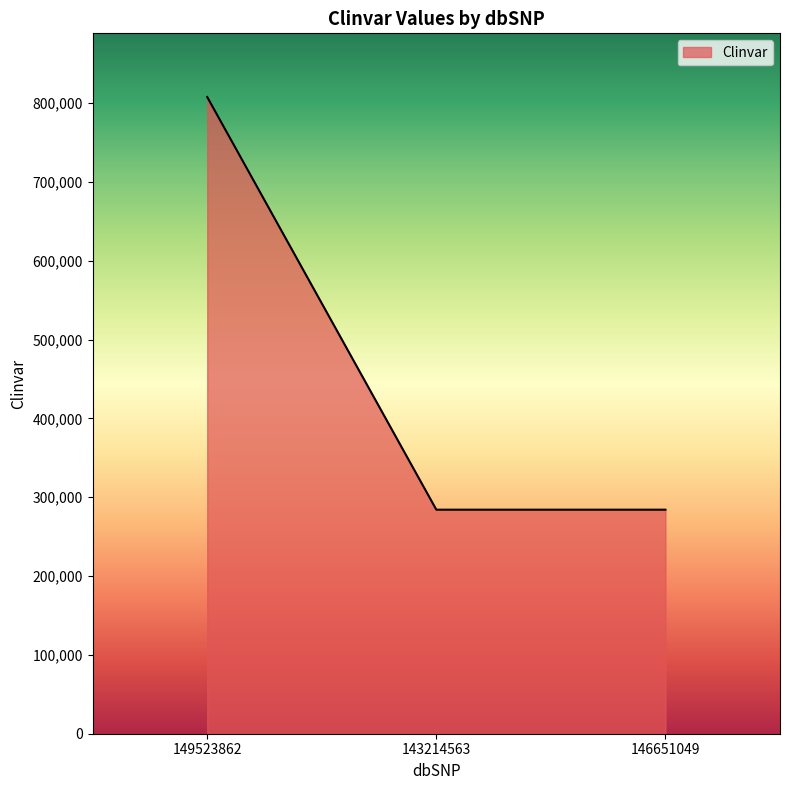

Which has a higher value, 143214563 or 149523862?

149523862